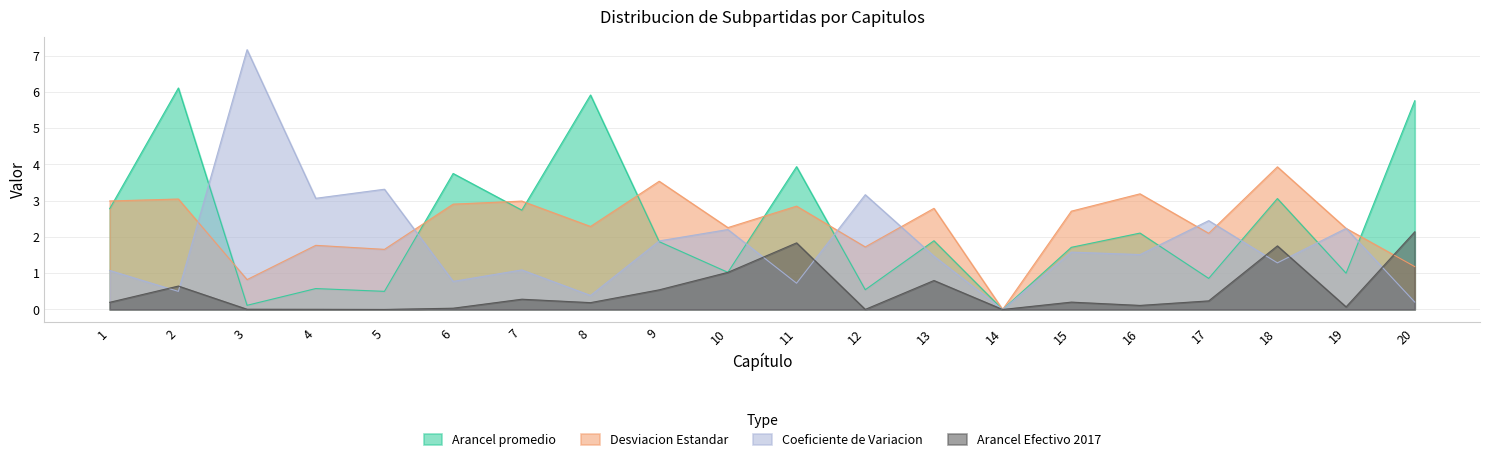

How many lines are shown in the chart?

4